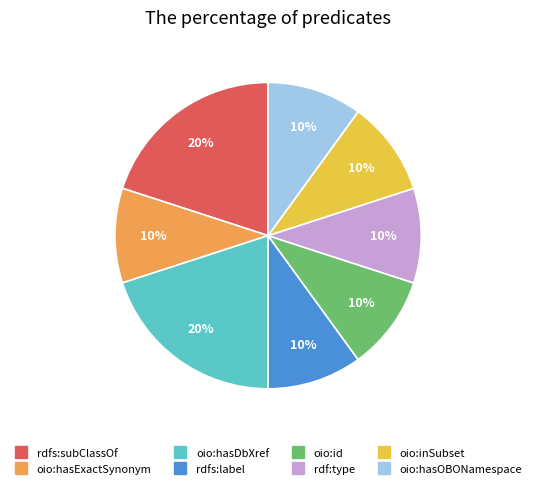

To the nearest percent, what is the combined percentage of oio:hasExactSynonym and oio:inSubset?

20%